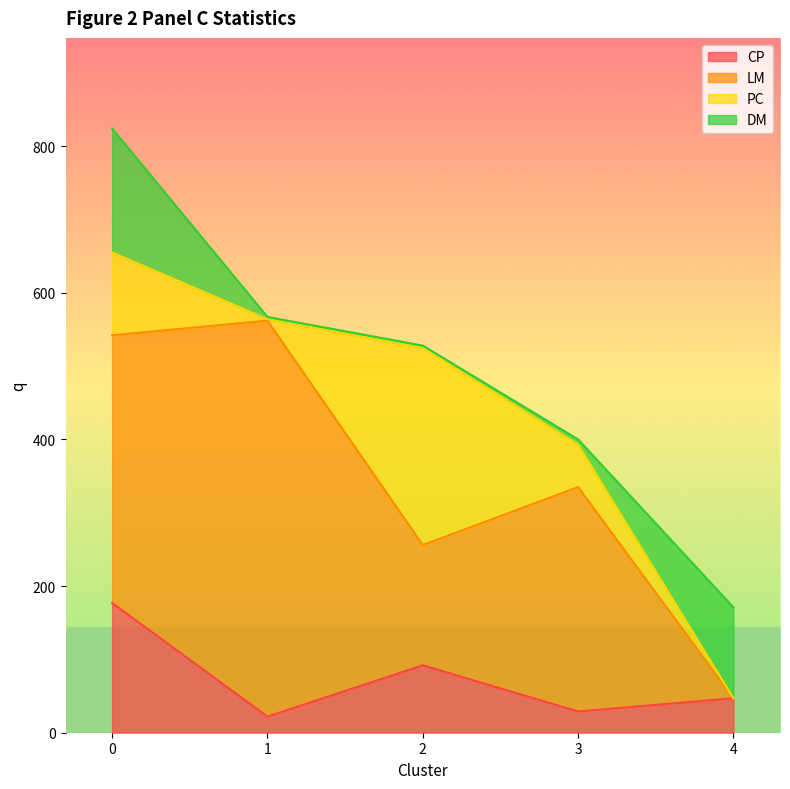

At which category does LM reach its first local valley?

2